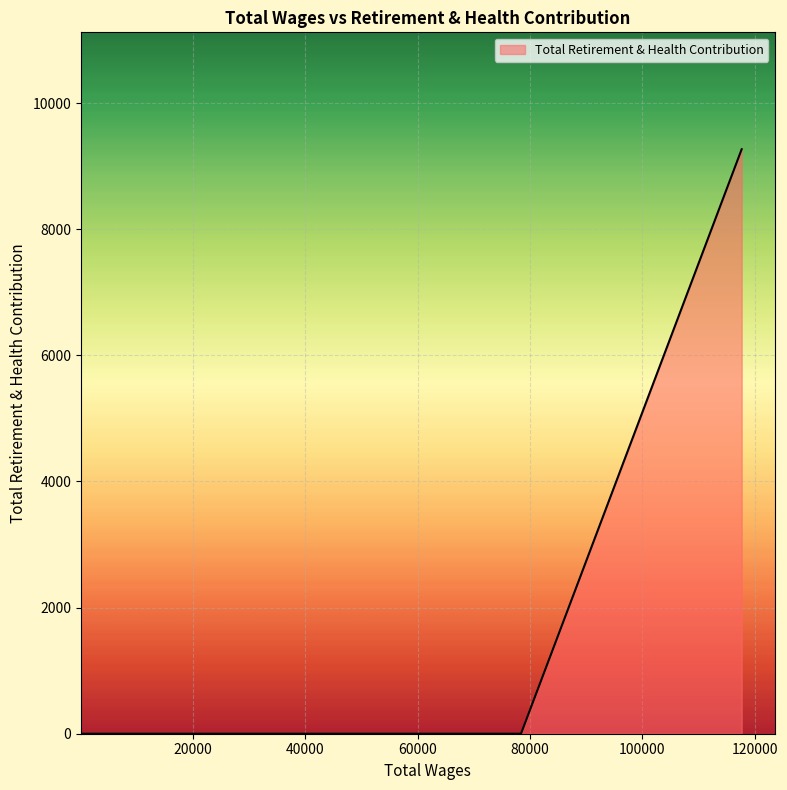

What is the maximum value shown in the chart?

9269